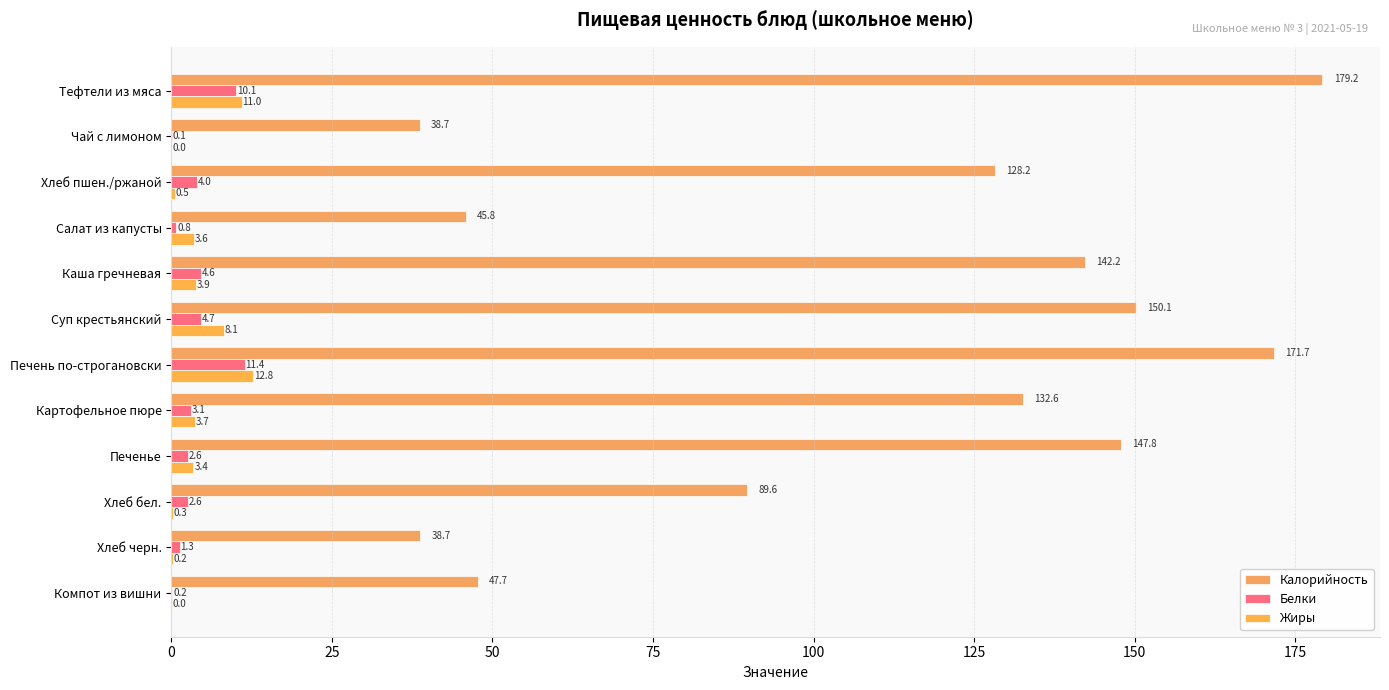

How many data points in Жиры are above 3?

7